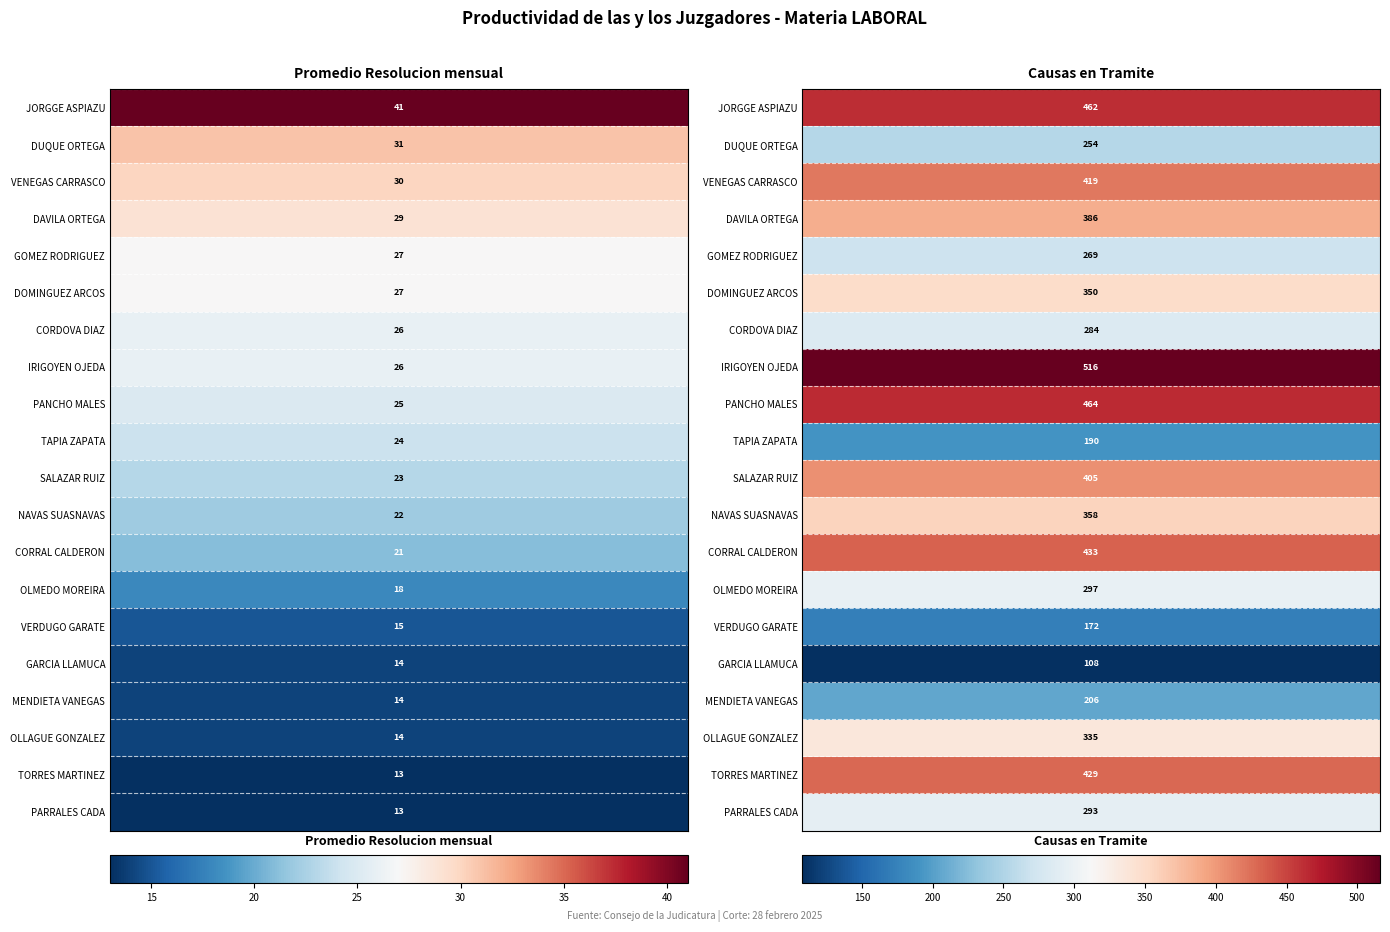

Reading left to right, transcribe all the data shown in this chart.

JORGGE ASPIAZU ISABEL PRISCILA: 0=41	1=462
DUQUE ORTEGA LEANDRO ALFREDO: 0=31	1=254
VENEGAS CARRASCO GERMAN ALEXANDER: 0=30	1=419
DAVILA ORTEGA CARLOS ALFONSO: 0=29	1=386
GOMEZ RODRIGUEZ LUCILA: 0=27	1=269
DOMINGUEZ ARCOS MARIA ALEXANDRA: 0=27	1=350
CORDOVA DIAZ MARCIA JACQUELINE: 0=26	1=284
IRIGOYEN OJEDA SOFIA EVELYN: 0=26	1=516
PANCHO MALES EDWIN GERMAN: 0=25	1=464
TAPIA ZAPATA VICENTE HUMBERTO: 0=24	1=190
SALAZAR RUIZ RODRIGO FERNANDO: 0=23	1=405
NAVAS SUASNAVAS MARIANELA: 0=22	1=358
CORRAL CALDERON GUSTAVO XAVIER: 0=21	1=433
OLMEDO MOREIRA ROGER CRISTOBAL: 0=18	1=297
VERDUGO GARATE CRISTIAN FERNANDO: 0=15	1=172
GARCIA LLAMUCA ERWIN DAVID: 0=14	1=108
MENDIETA VANEGAS JEANNETH MARIA: 0=14	1=206
OLLAGUE GONZALEZ LUIS ALBERTO: 0=14	1=335
TORRES MARTINEZ CRUZ GERMANIA: 0=13	1=429
PARRALES CADA JUDITH MARGOT: 0=13	1=293